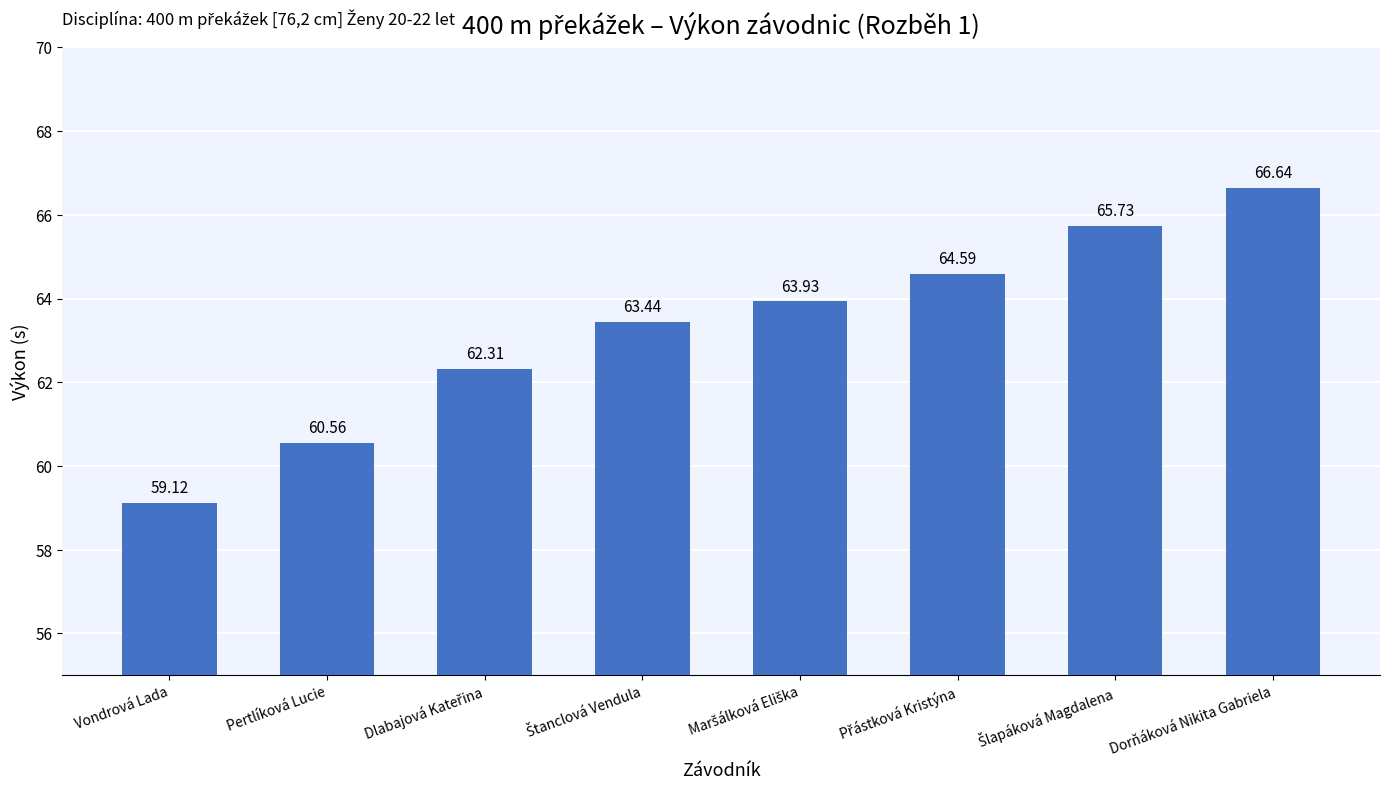

The value at Dorňáková Nikita Gabriela is 116.1. True or false?

False